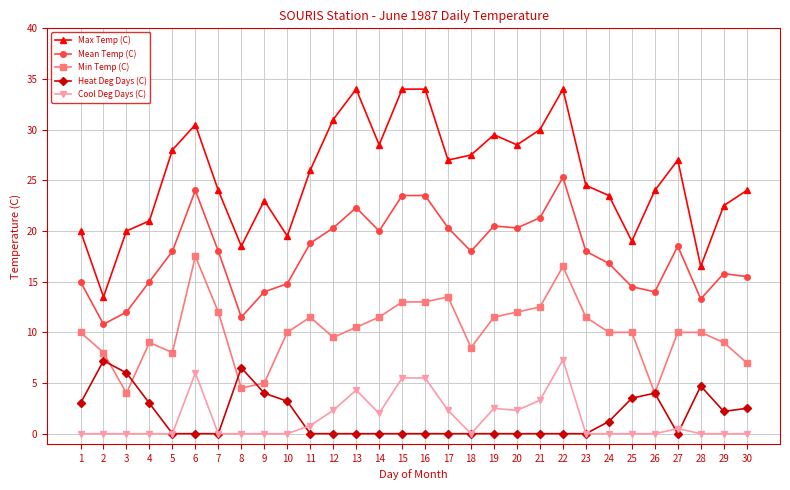

What is the difference between the highest and lowest values at 7?

24.0